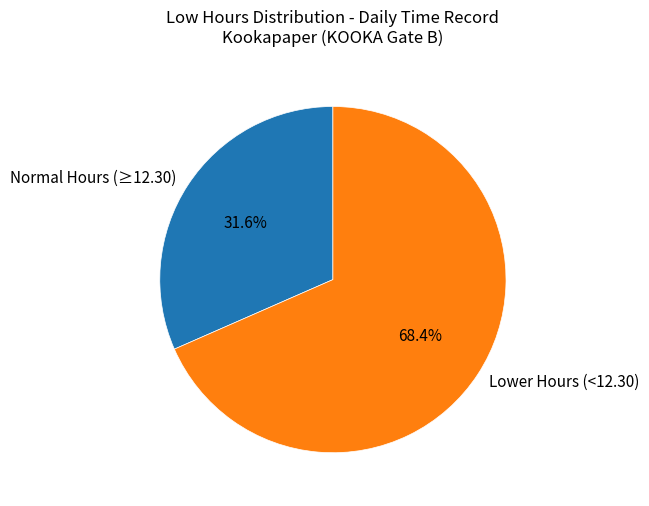

What is the largest slice in the pie chart?

Lower Hours (<12.30)